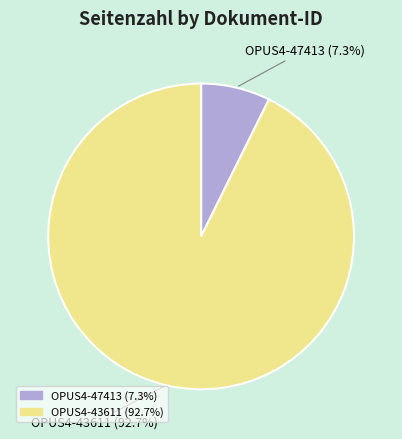

Between OPUS4-47413 and OPUS4-43611, which is larger?

OPUS4-43611